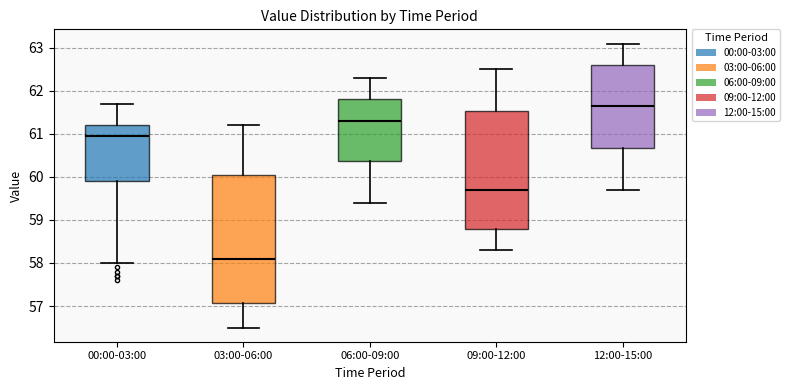

Comparing the boxes themselves (not the whiskers), which one is the tallest?

03:00-06:00